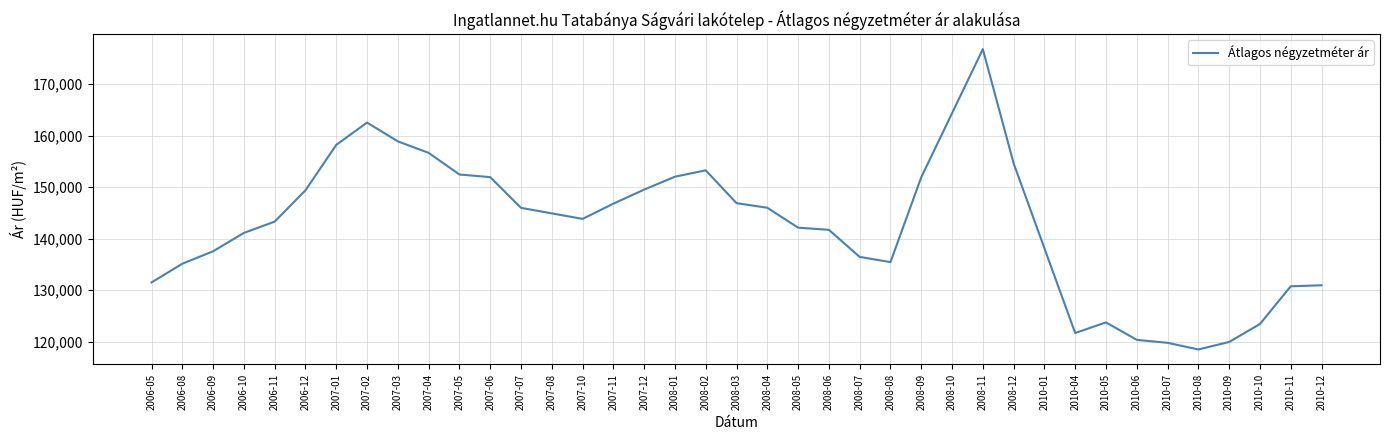

What is the change in value from 2007-10 to 2008-03?

+3062